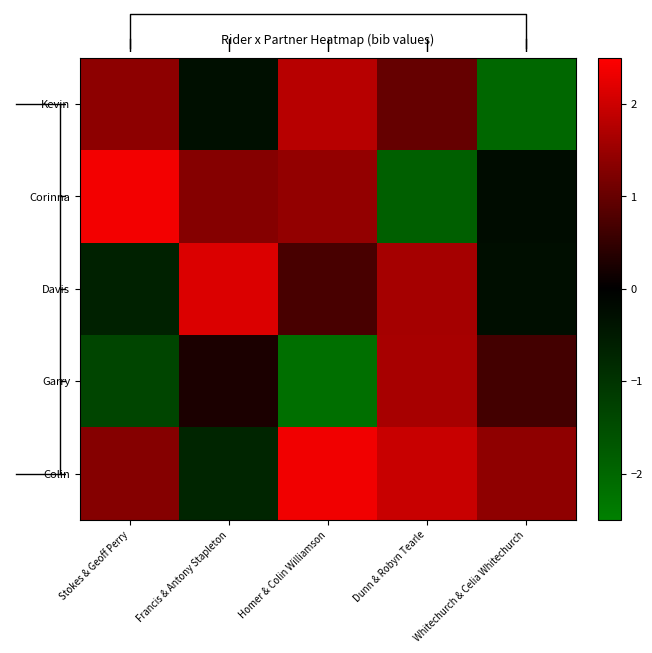

True or false: Corinna has a value of 0.6 at Stokes & Geoff Perry.

False